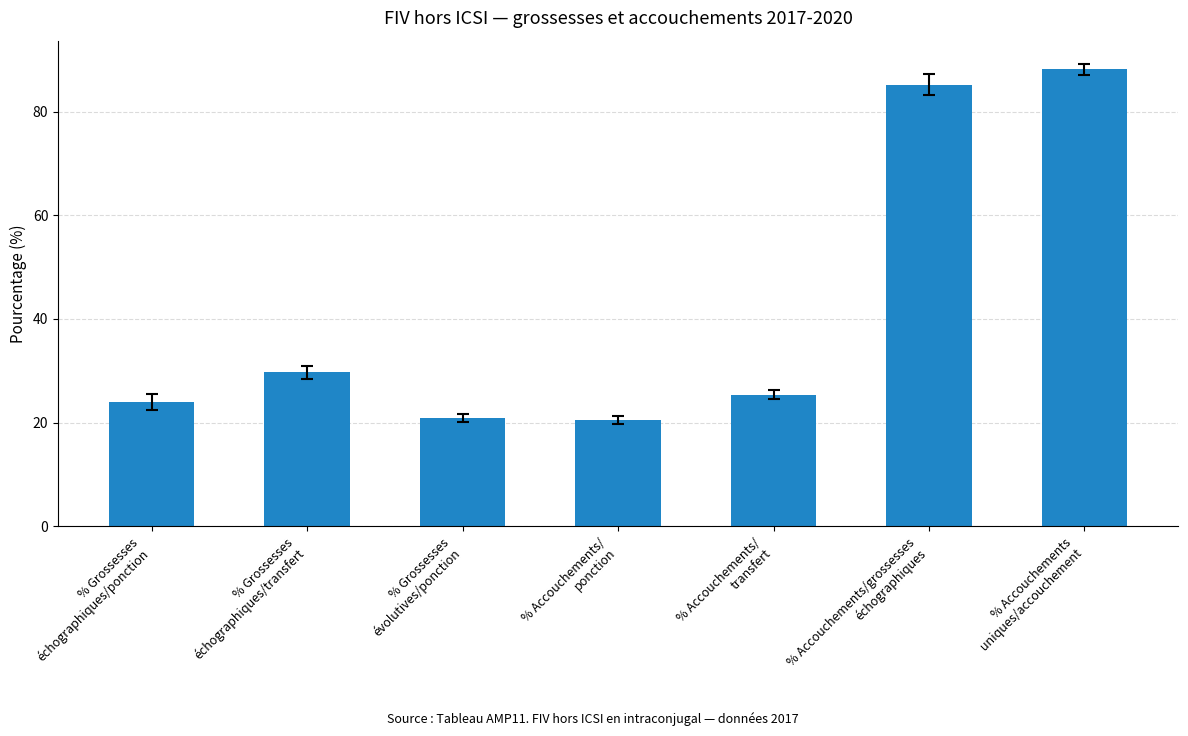

True or false: the data shows 6.5 at % Accouchements/
transfert.

False